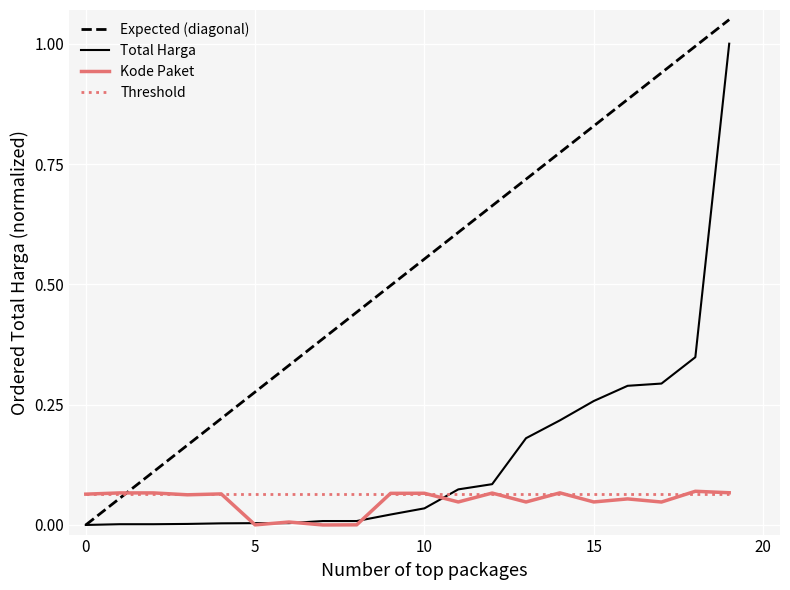

Which series has the largest total across all categories?

Expected (diagonal)